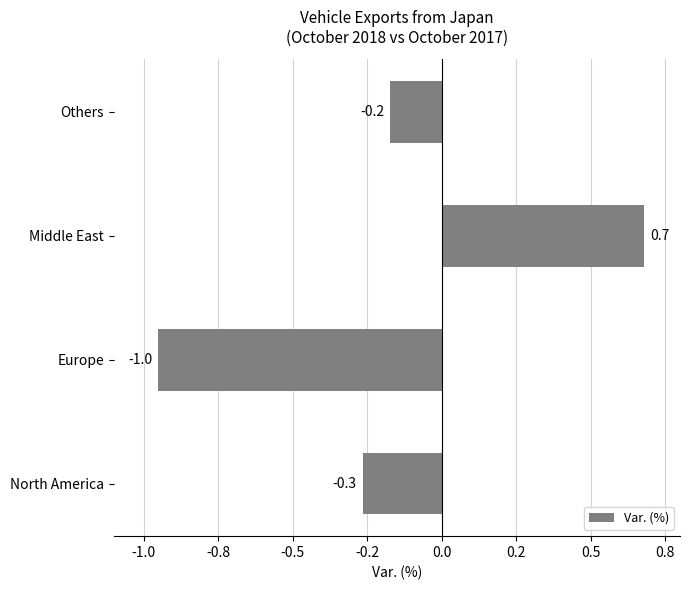

At which category does the chart reach its peak across all series?

Middle East